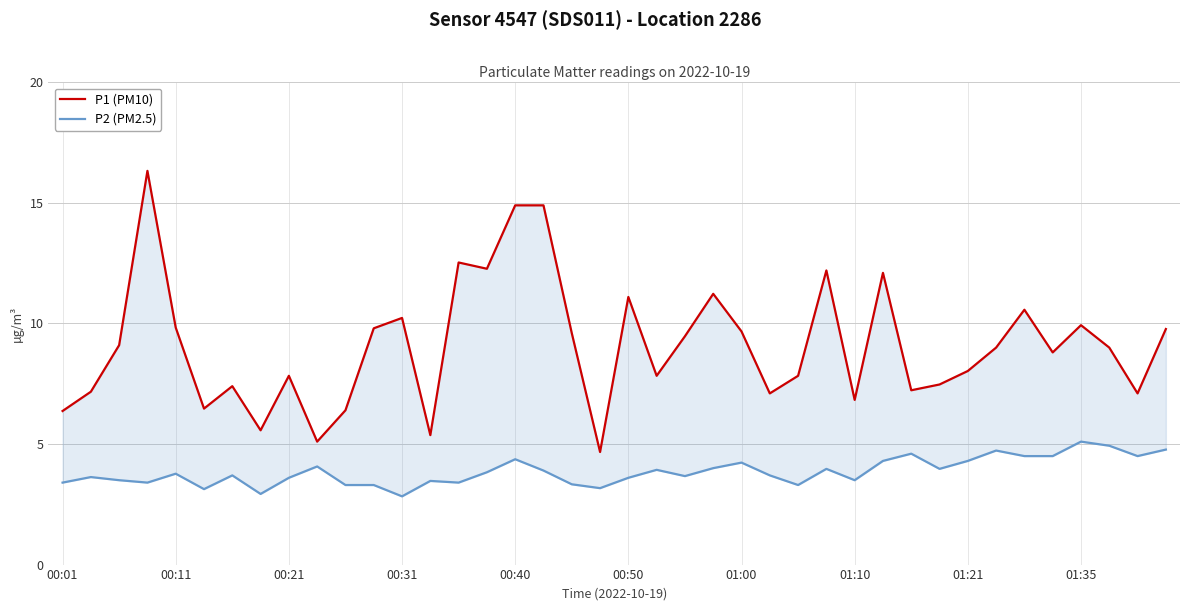

List the series in order of their overall mean, lowest first.

P2 (PM2.5), P1 (PM10)